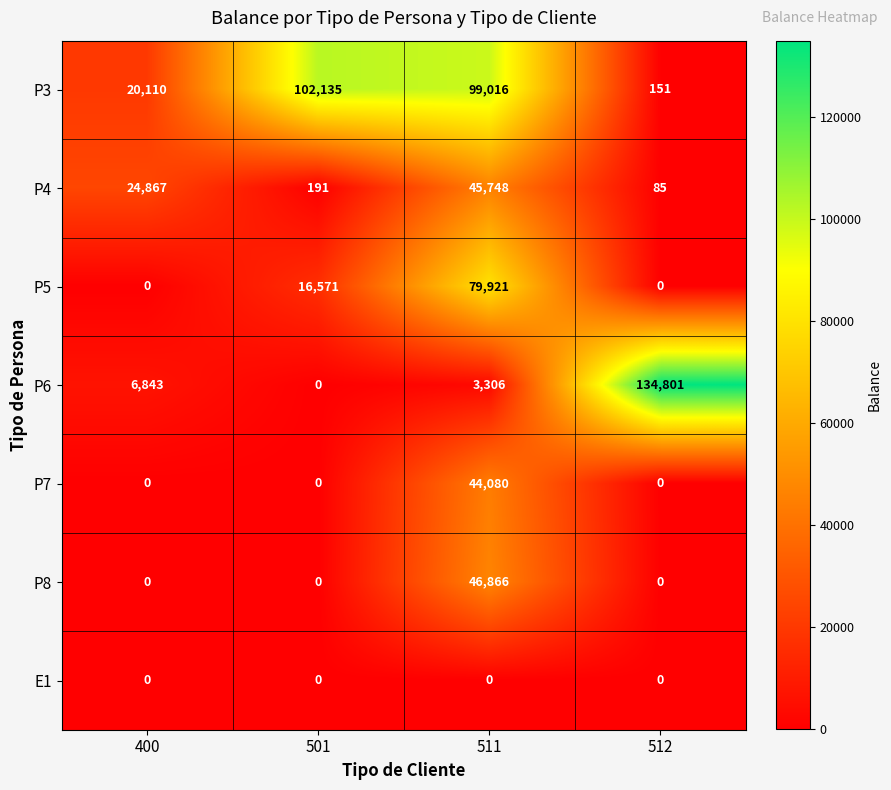

At how many categories does at least one series exceed 123739?

1